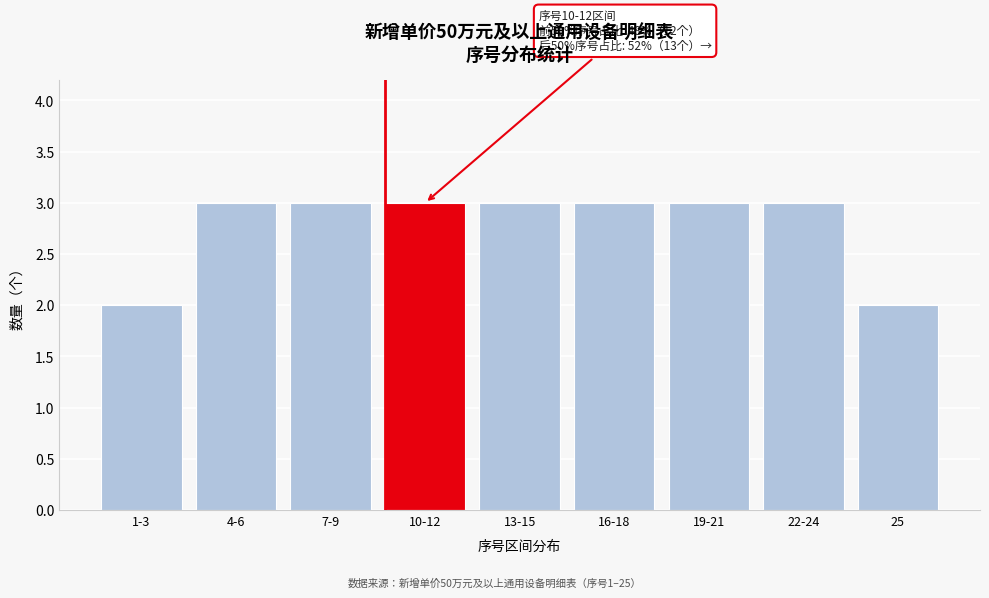

Reading left to right, transcribe all the data shown in this chart.

2	3	3	3	3	3	3	3	2